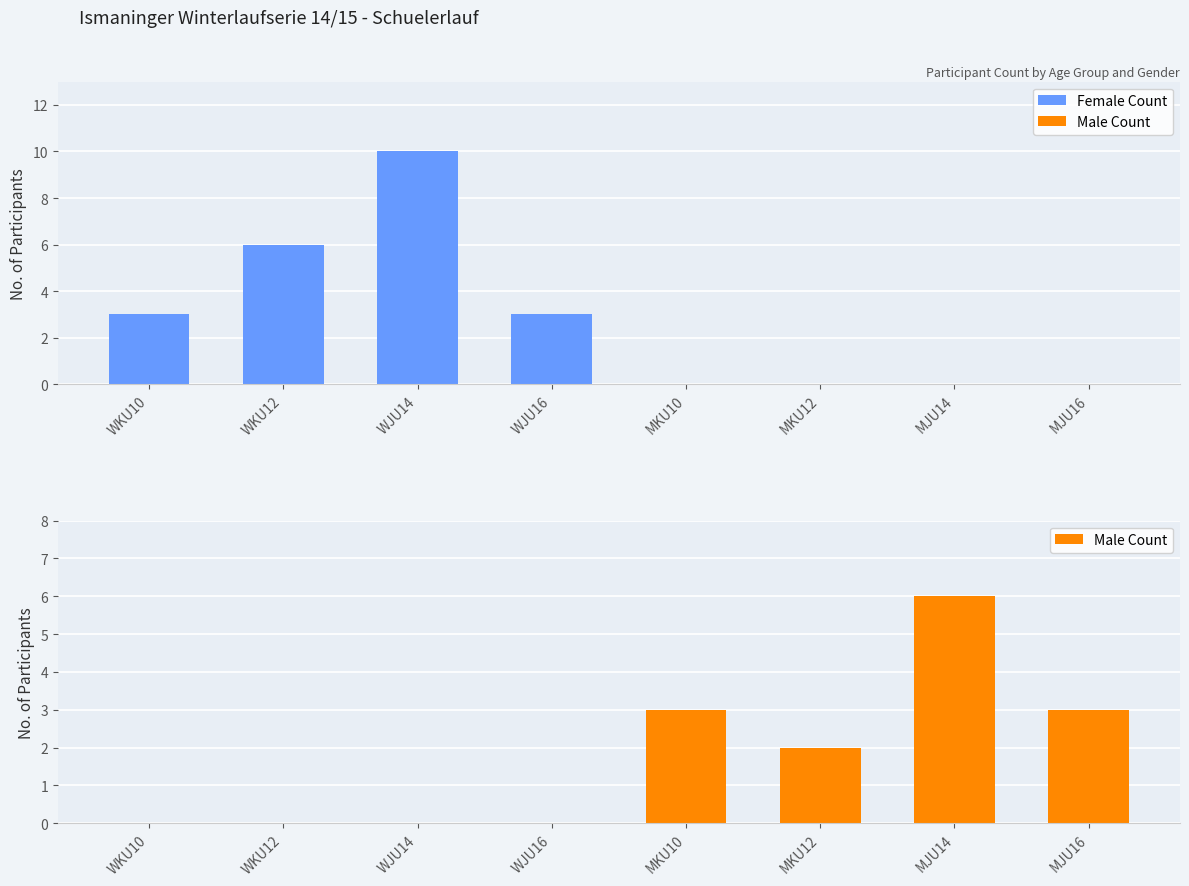

What is the spread (max minus min) of values at WKU12?

6